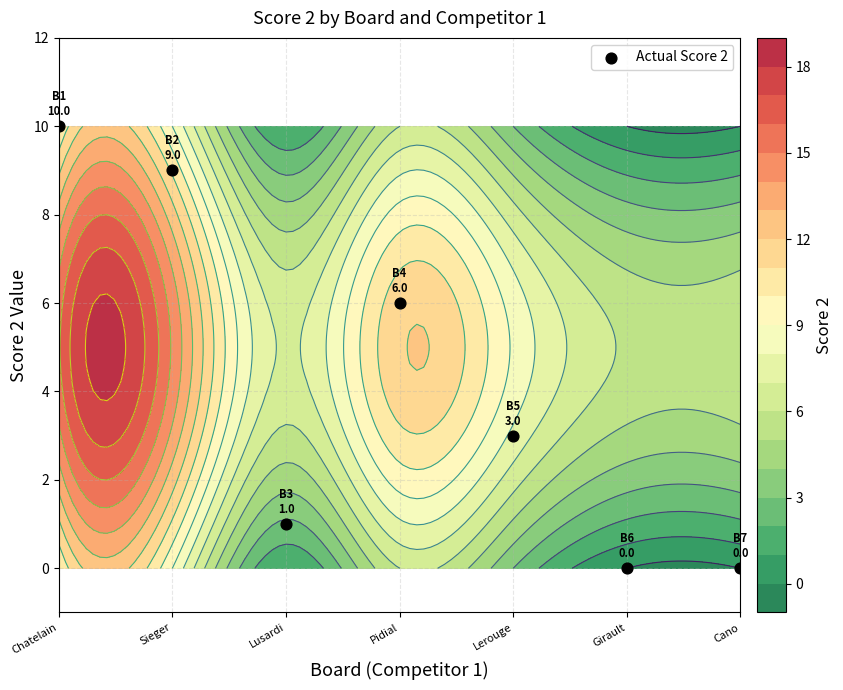

List the labels in order of value, largest first.

Chatelain, Sieger, Pidial, Lerouge, Lusardi, Girault, Cano